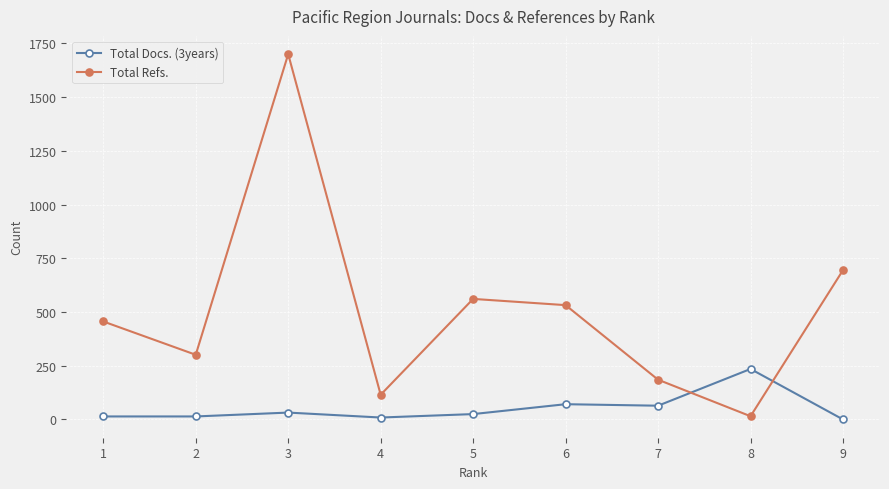

Rank the series by their maximum value, from lowest to highest.

Total Docs. (3years), Total Refs.